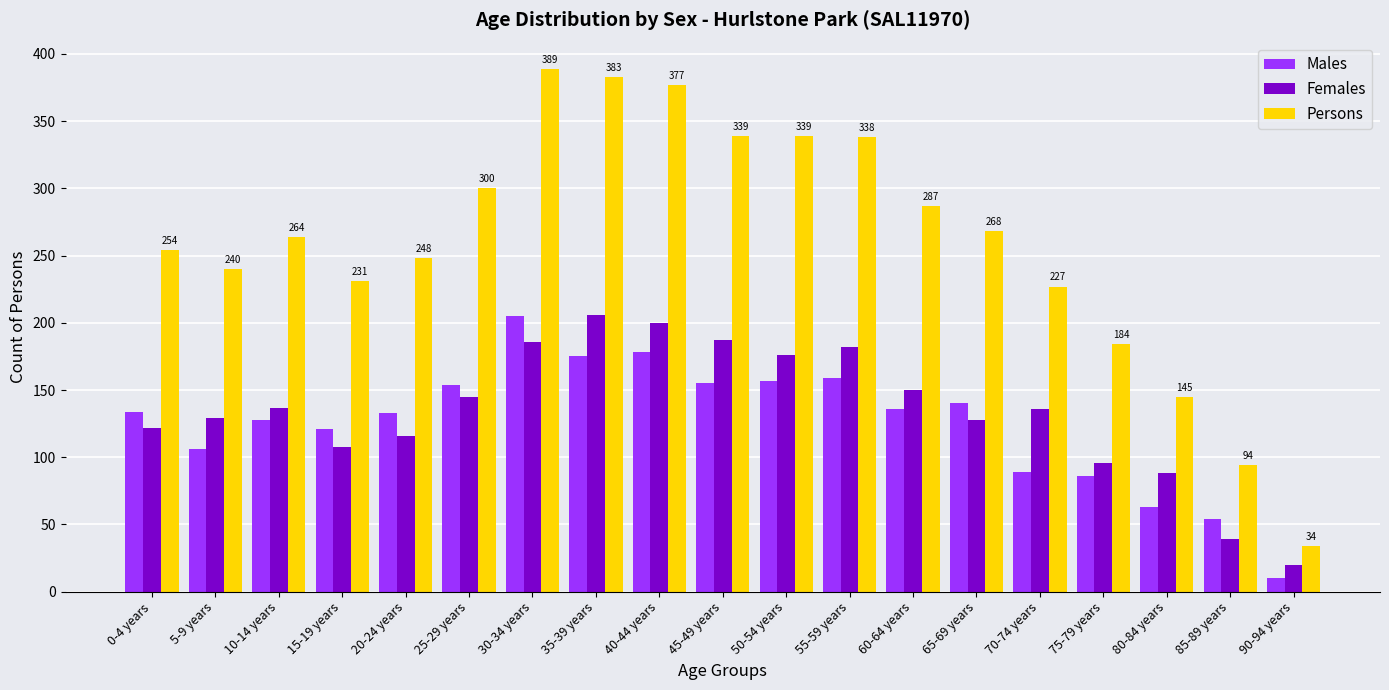

How many distinct data groups are displayed?

3